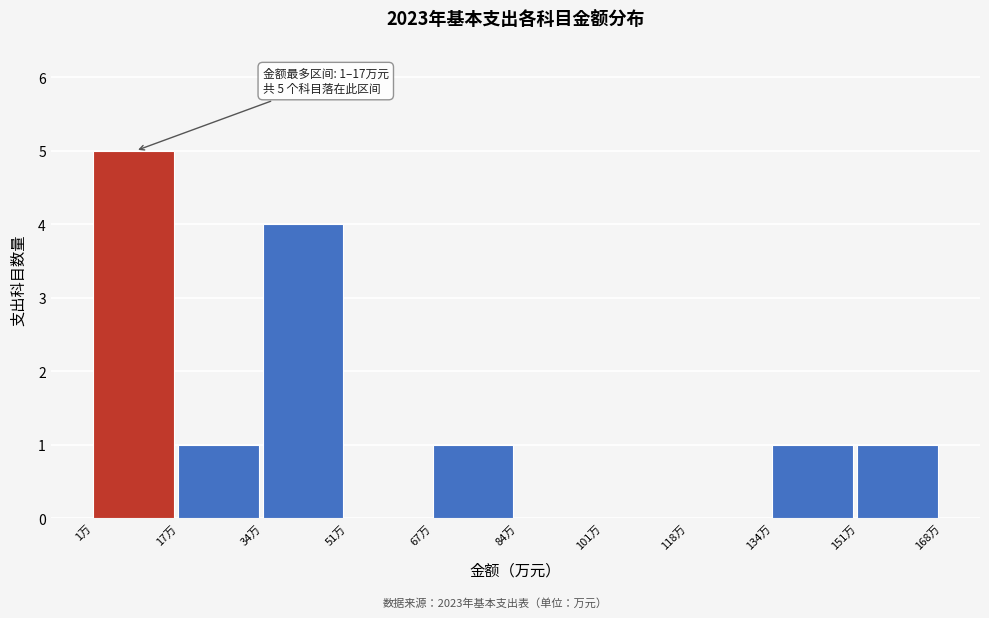

Which range on the x-axis has the tallest bar?

0 to 18